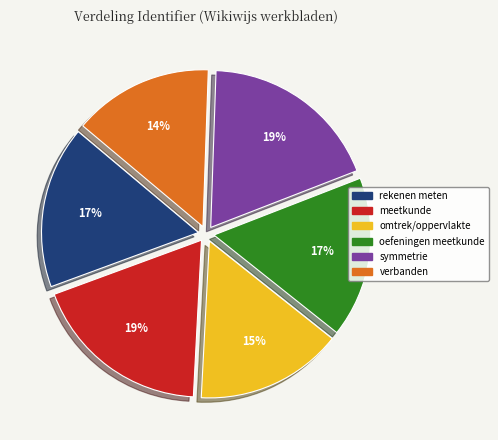

To the nearest percent, what is the average slice percentage?

17%